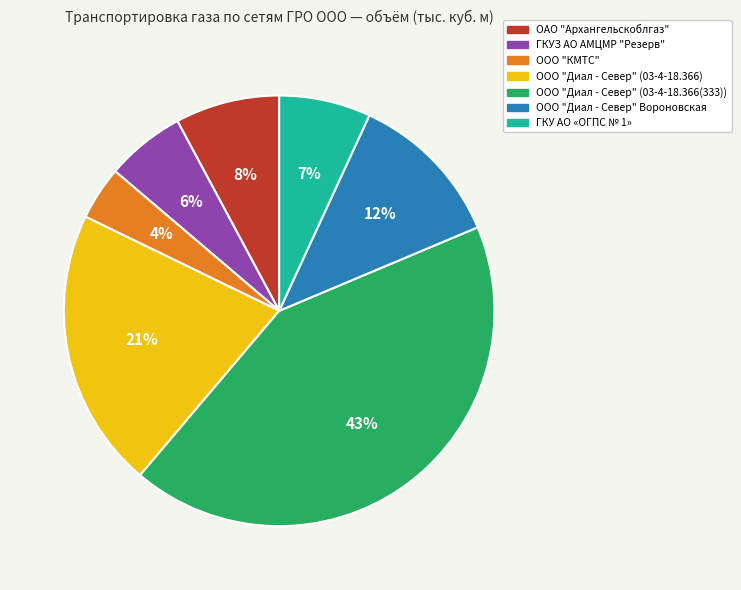

Does ООО "Диал - Север" (03-4-18.366) account for over 50% of the chart?

No